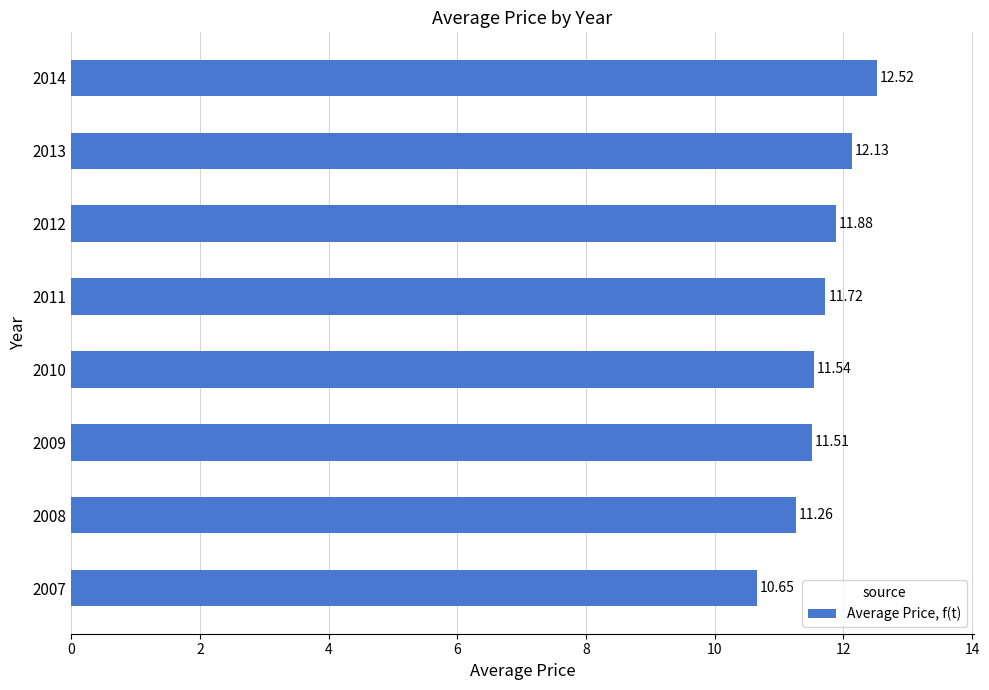

Rank the categories by value from lowest to highest.

2007, 2008, 2009, 2010, 2011, 2012, 2013, 2014